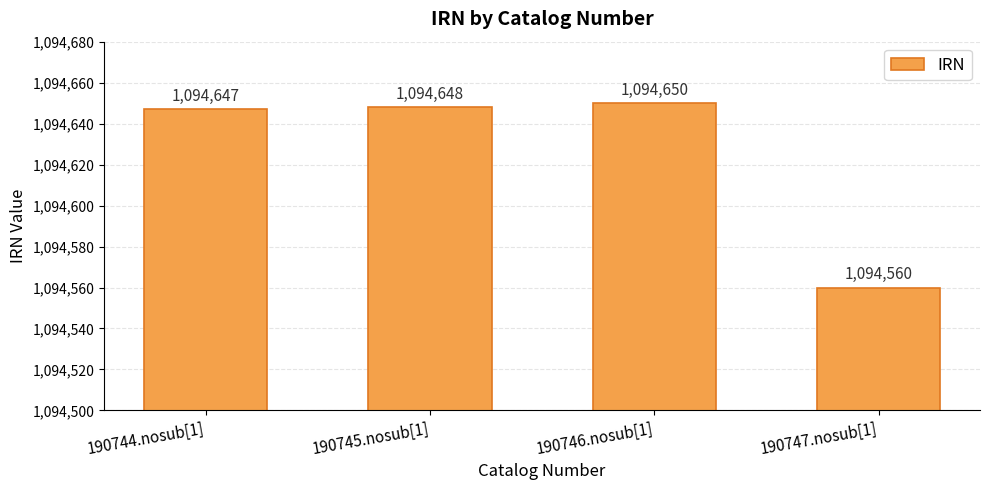

Which label corresponds to the largest value in the chart?

190746.nosub[1]